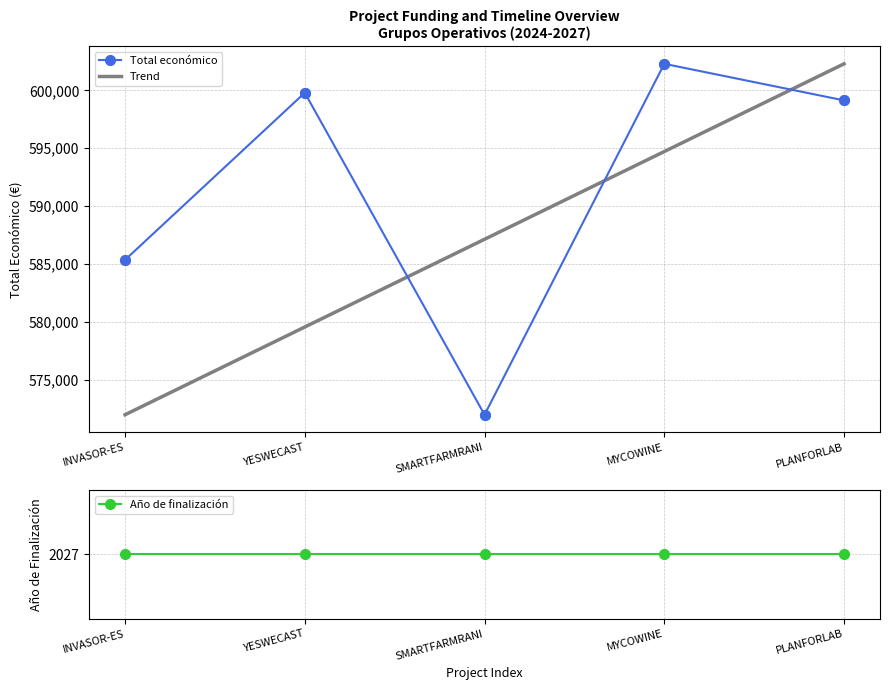

Rank the categories by value from lowest to highest.

SMARTFARMRANI, INVASOR-ES, PLANFORLAB, YESWECAST, MYCOWINE